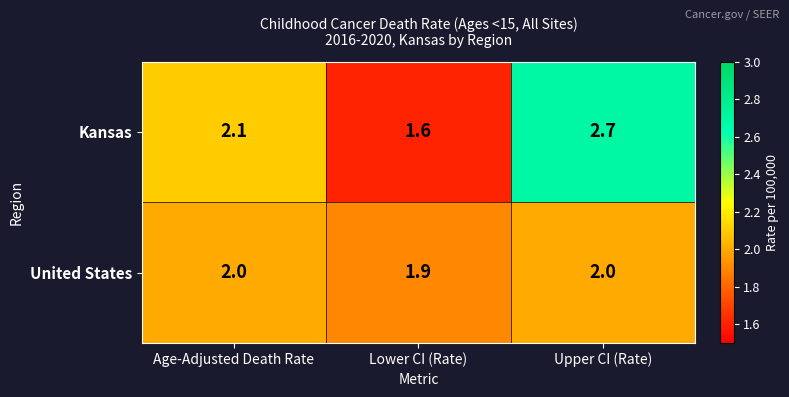

At how many categories does at least one series exceed 2?

2